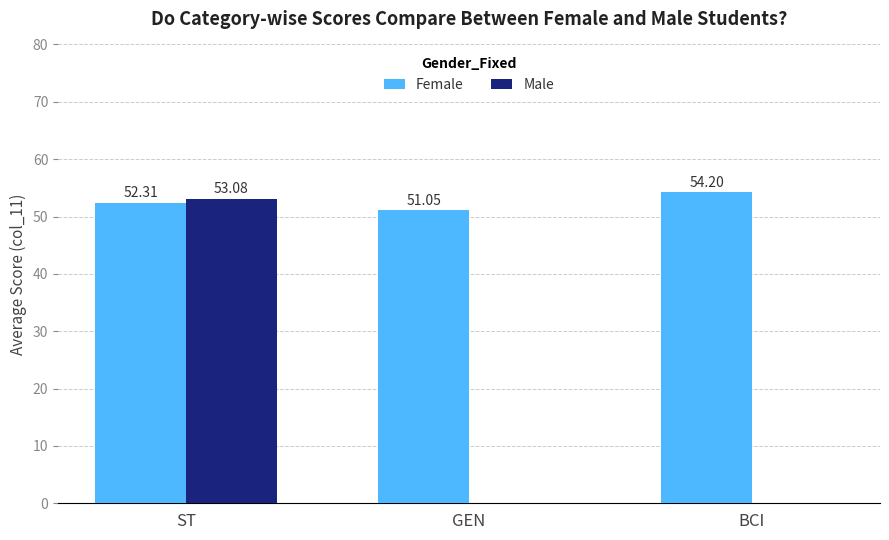

How many series are shown in this chart?

2